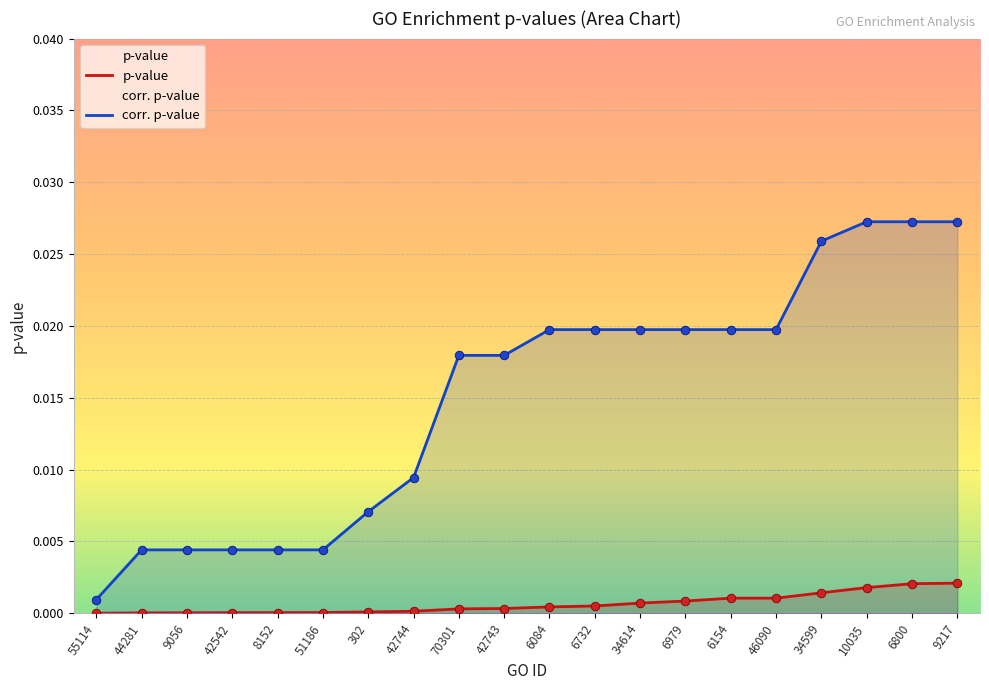

Which series contains the lowest Y value?

p-value